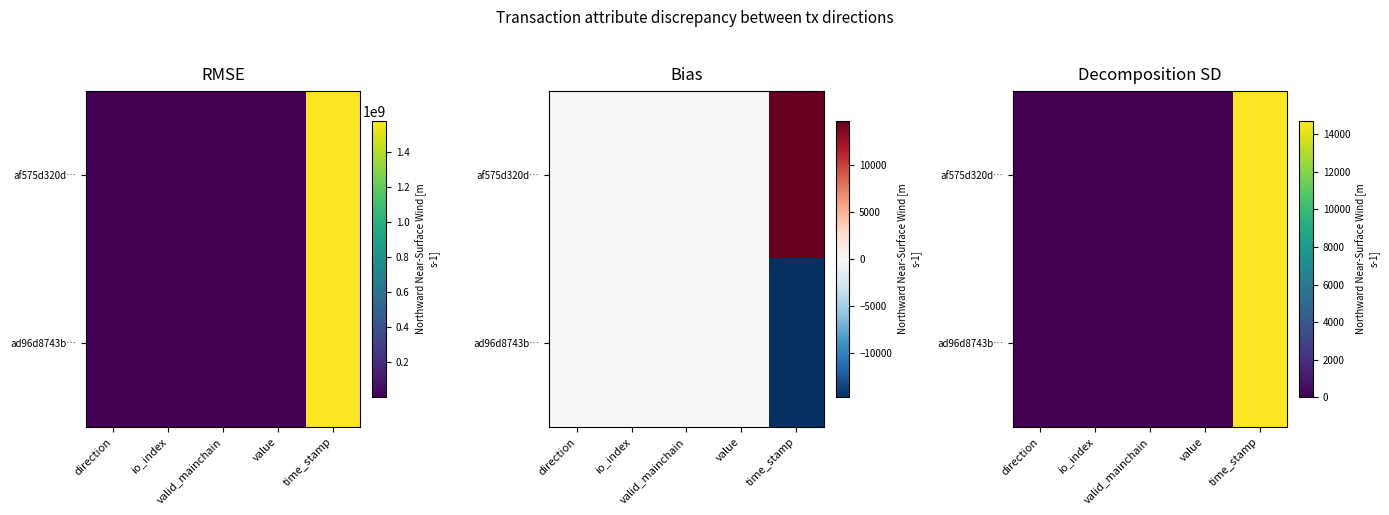

List the labels in order of af575d320d… value, smallest first.

valid_mainchain, value, direction, io_index, time_stamp